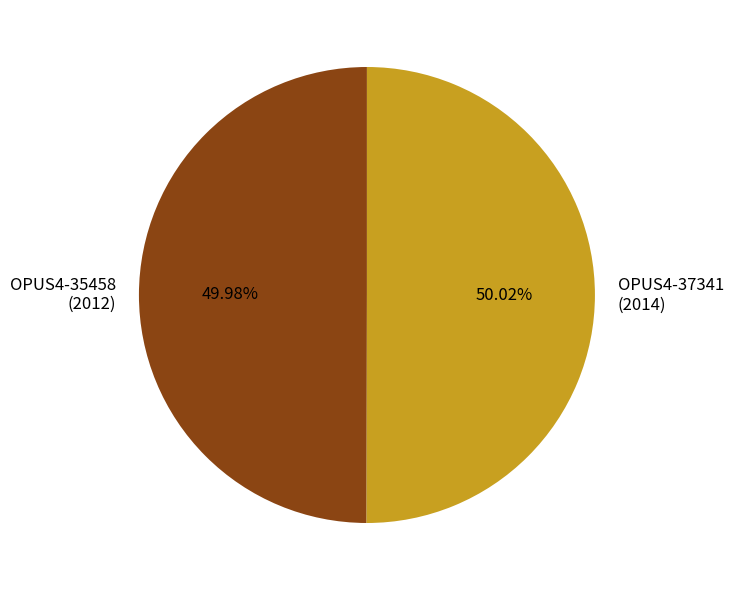

Does any single category account for the majority?

Yes